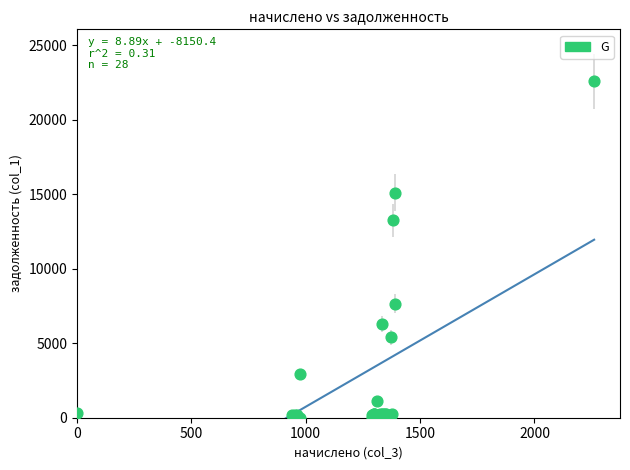

What Y value in the scatter plot is closest to 11285?

13243.2